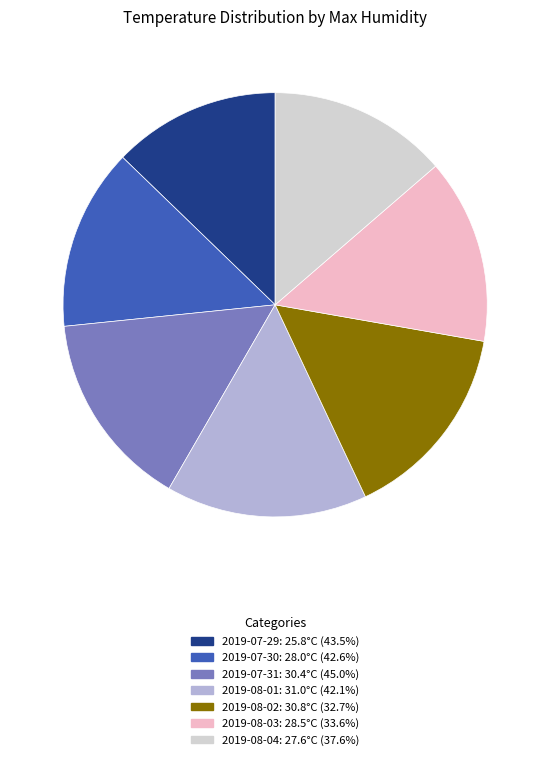

Is there a majority slice in this chart?

No